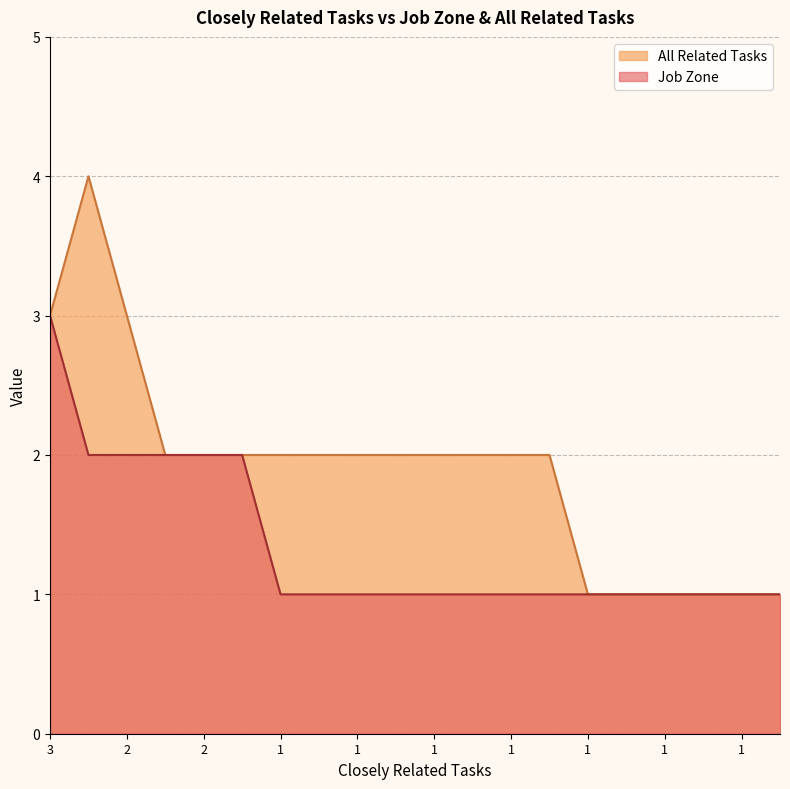

Does the chart display data point markers on the line(s)?

No